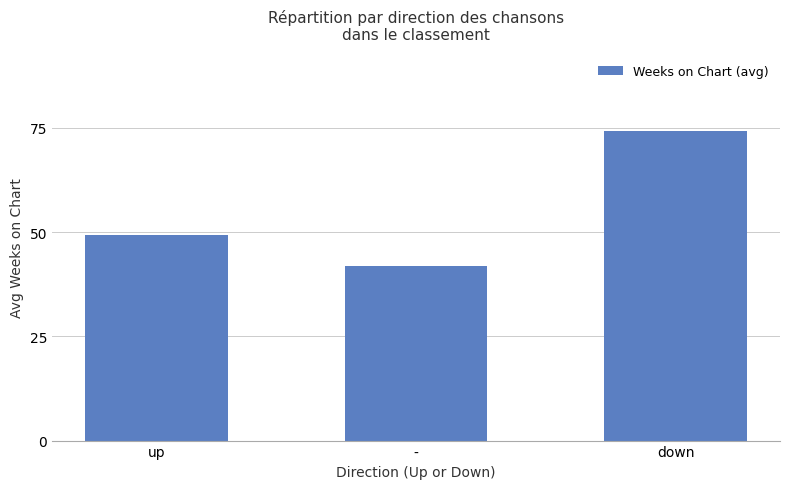

What is the value of the 1st bar from the left?

49.4